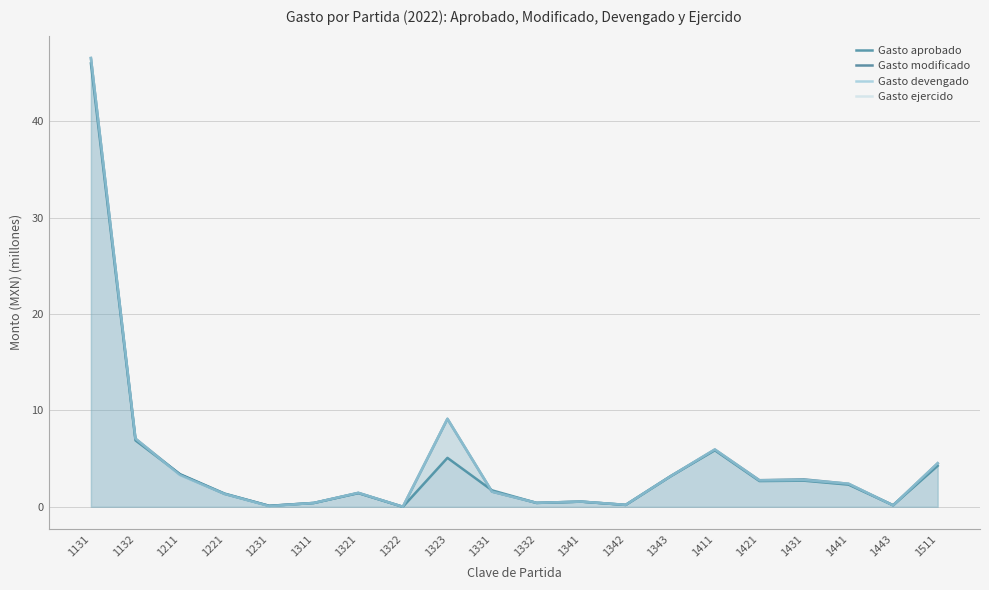

Rank the categories by Gasto devengado value from highest to lowest.

1131, 1323, 1132, 1411, 1511, 1211, 1343, 1431, 1421, 1441, 1331, 1321, 1221, 1341, 1332, 1311, 1342, 1443, 1231, 1322